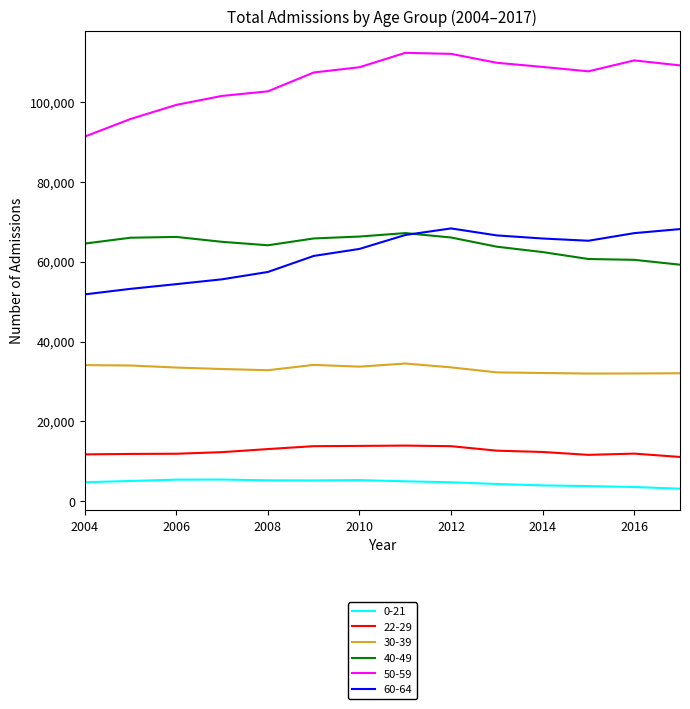

True or false: 0-21 and 22-29 cross at least once.

False